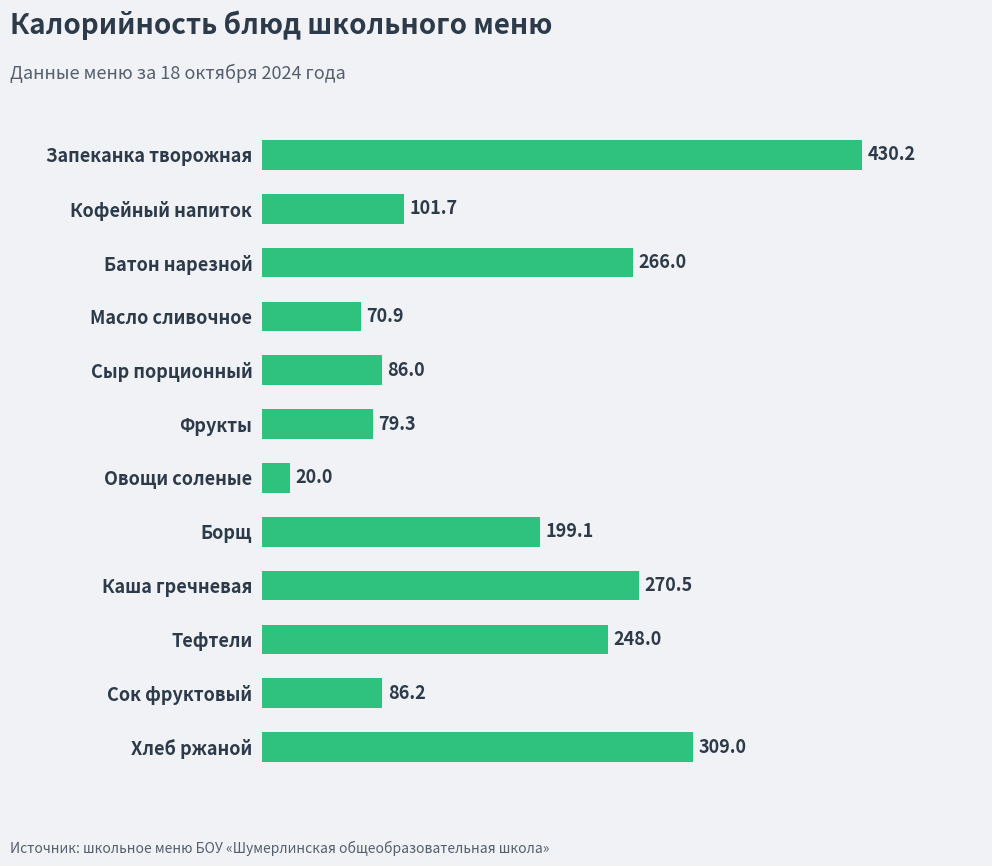

Where is the data nearest to the value 225?

Тефтели